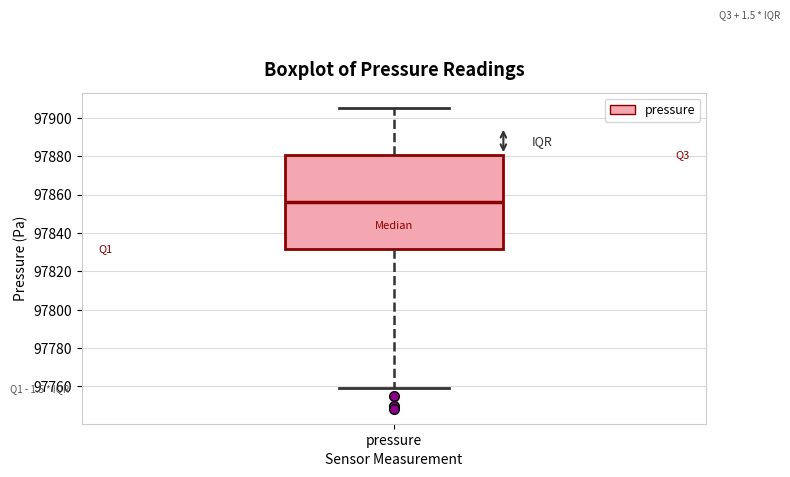

Transcribe this box plot: give where the median line is, the range the box spans, and where the two whiskers end, as read against the y-axis. The values are not printed on the chart, so give them approximately, as read against the axis.

median 97856, box 97832 to 97880, whiskers 97760 to 97906